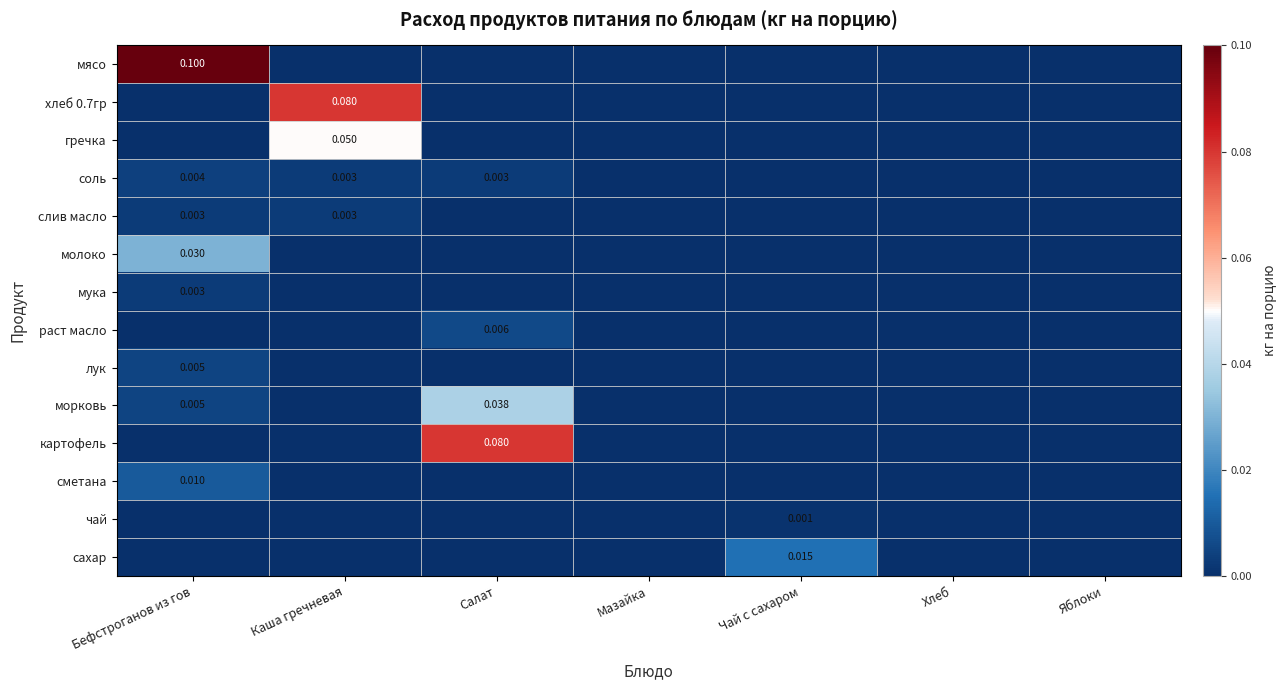

Is it true that мука equals 0.0 at Салат?

True